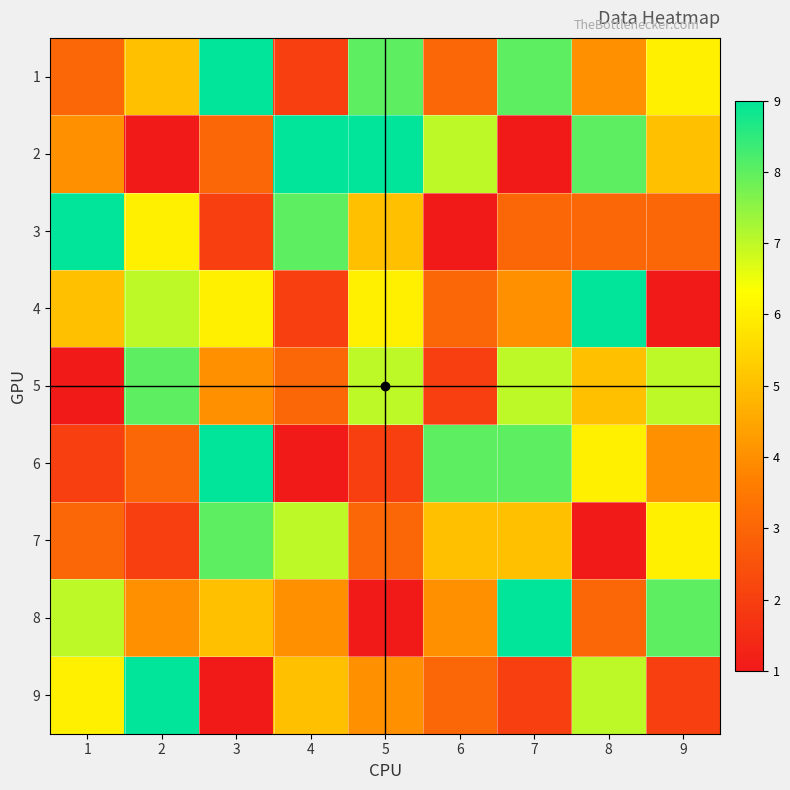

List the series in order of their peak value, highest first.

1, 2, 3, 4, 6, 8, 9, 5, 7